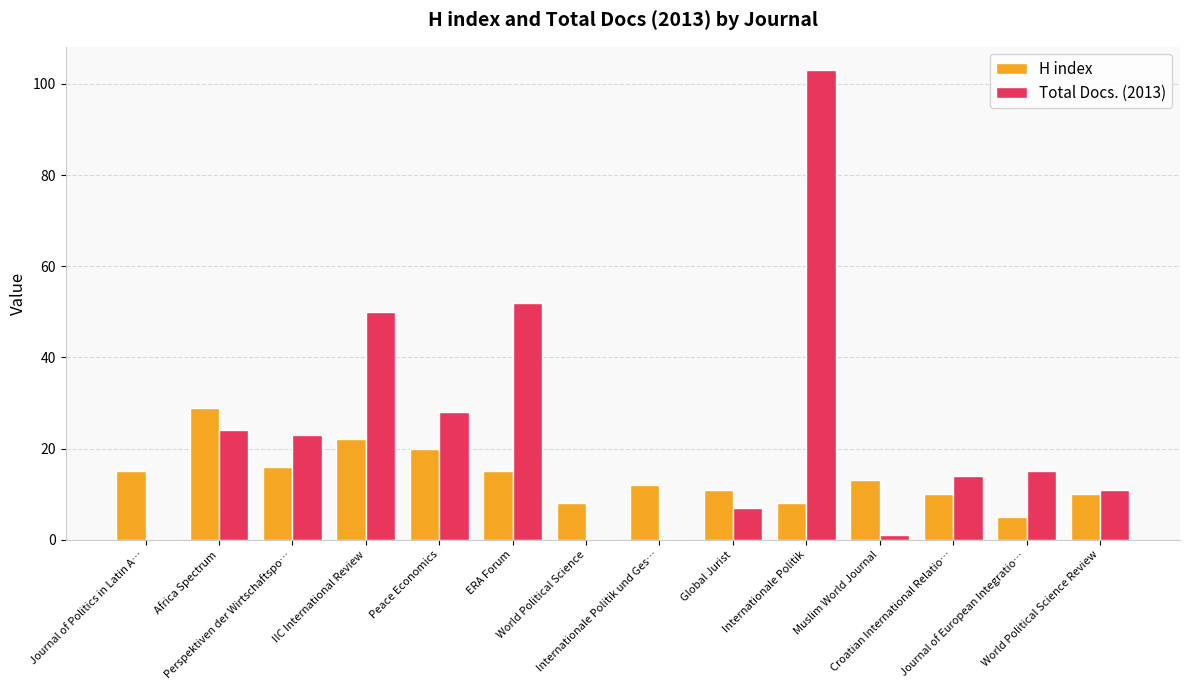

Reading left to right, list all the values displayed in this chart.

H index: 15	29	16	22	20	15	8	12	11	8	13	10	5	10
Total Docs. (2013): 0	24	23	50	28	52	0	0	7	103	1	14	15	11